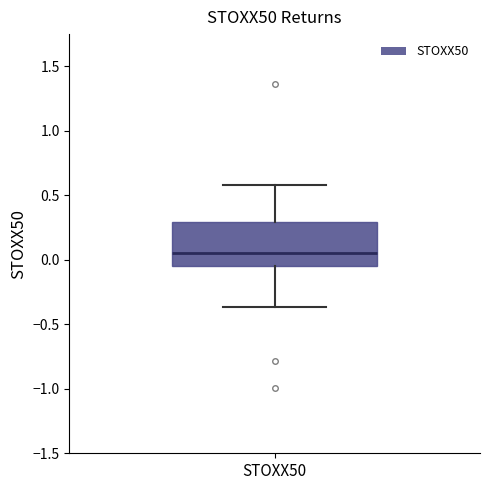

Transcribe this box plot: give where the median line is, the range the box spans, and where the two whiskers end, as read against the y-axis. The values are not printed on the chart, so give them approximately, as read against the axis.

median 0.05, box -0.05 to 0.30, whiskers -0.35 to 0.60